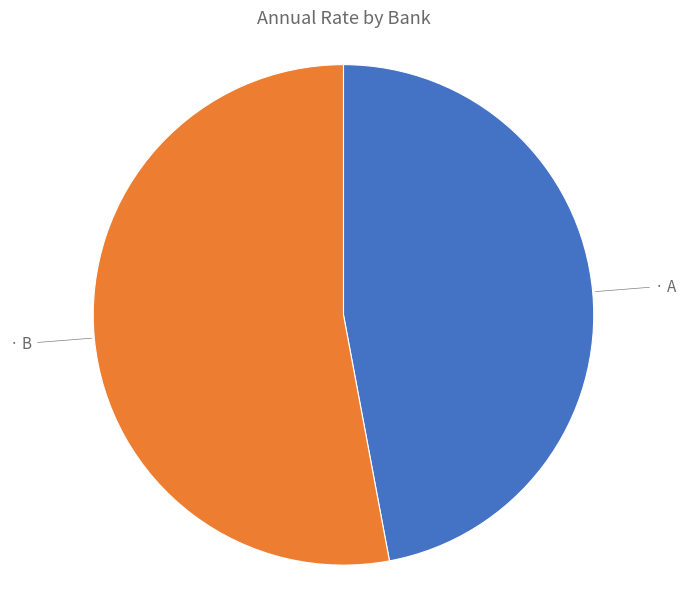

How many segments does this pie chart have?

2